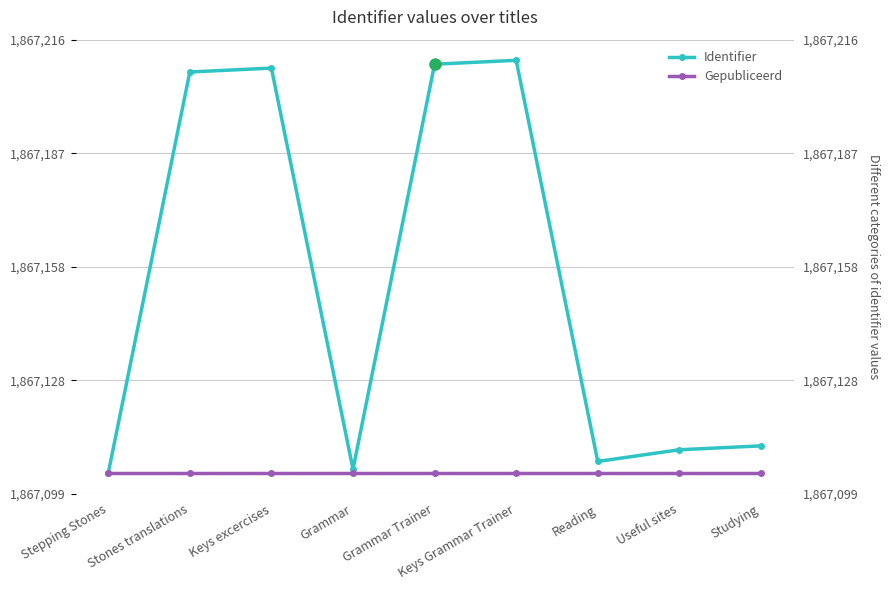

True or false: Identifier and Gepubliceerd cross at least once.

False